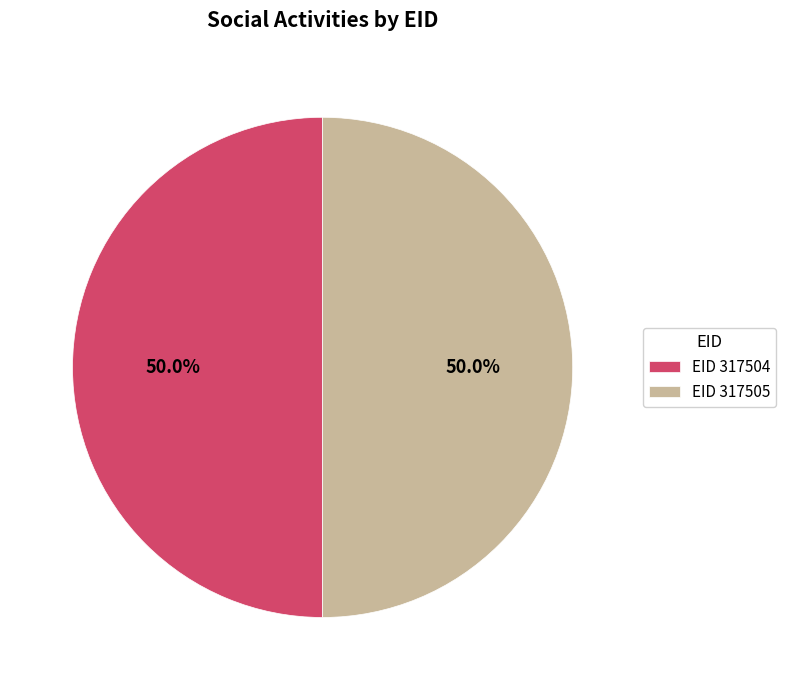

Do EID 317504 and EID 317505 together represent more than half of the pie?

Yes